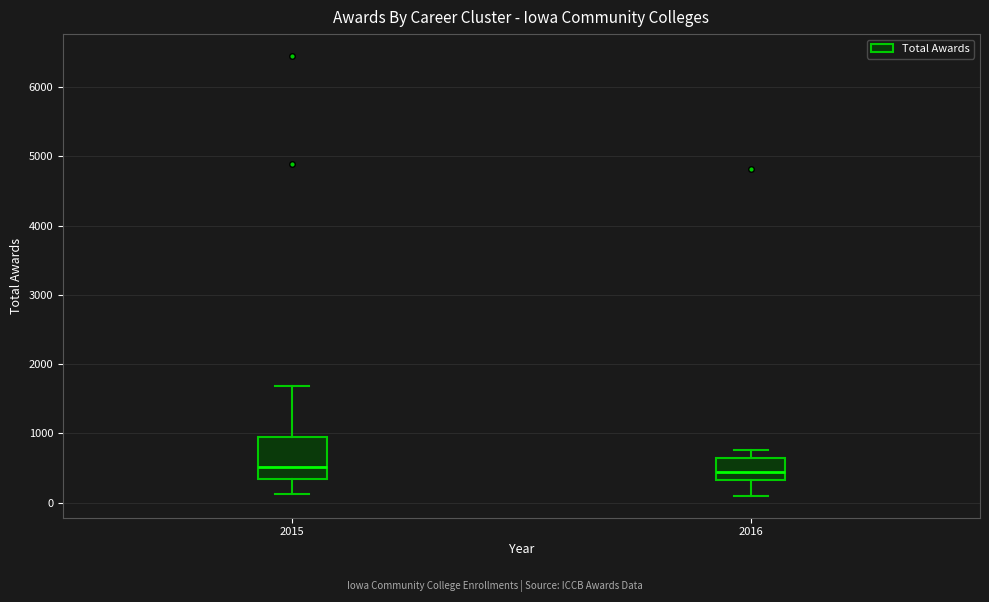

Which box is the tallest, from its lower edge to its upper edge?

2015